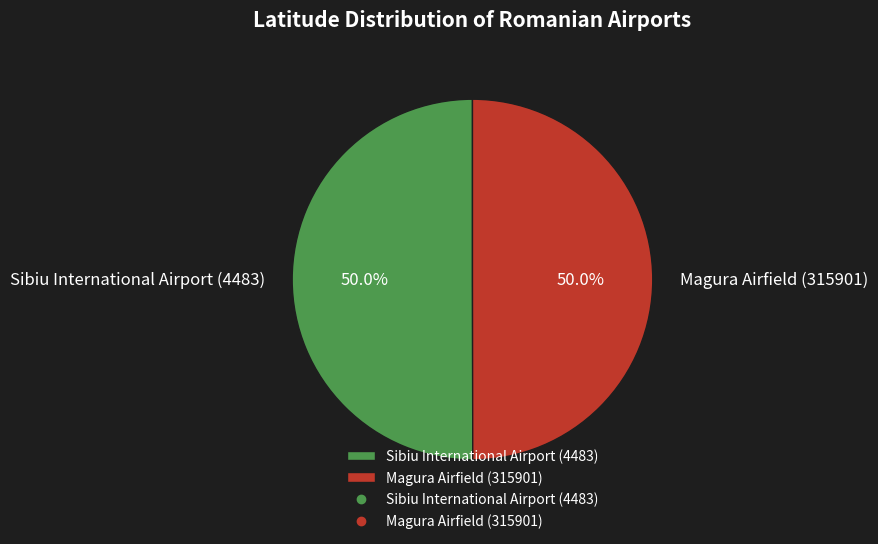

What portion of the pie excludes Sibiu International Airport (4483)?

50.0%